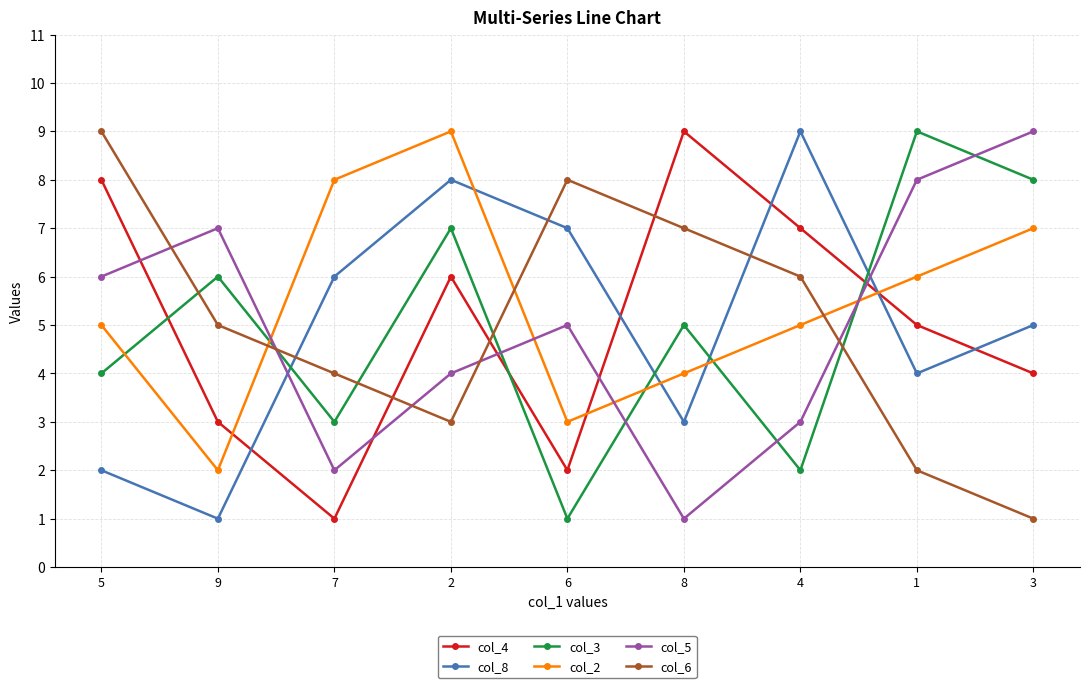

Which series ends up on top after the final intersection of col_3 and col_6?

col_3